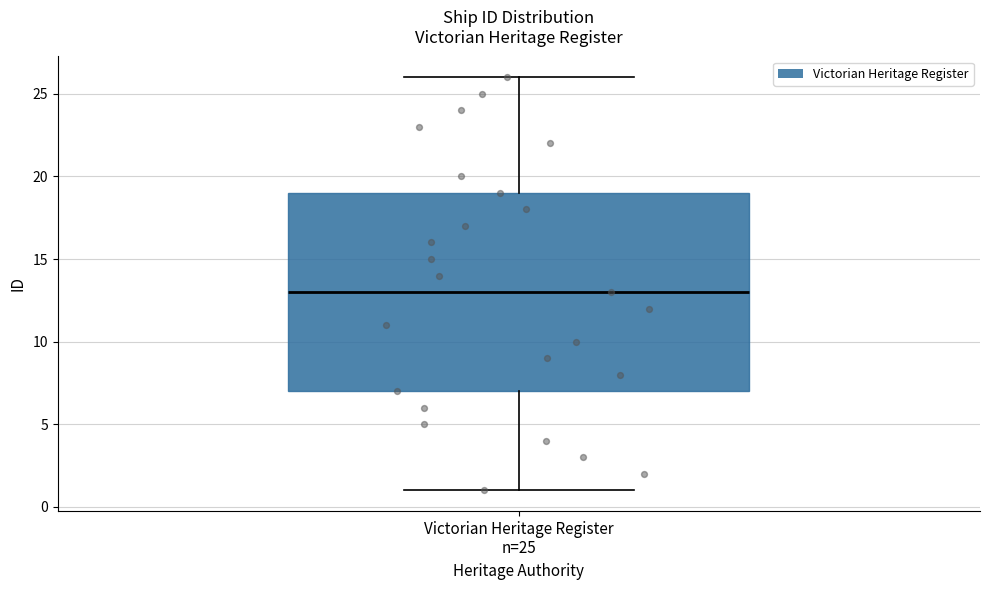

Read this box plot against the y-axis: the position of the median line, the range covered by the box, and the ends of both whiskers. The values are not printed on the chart, so give them approximately, as read against the axis.

median 13, box 7 to 19, whiskers 1 to 26